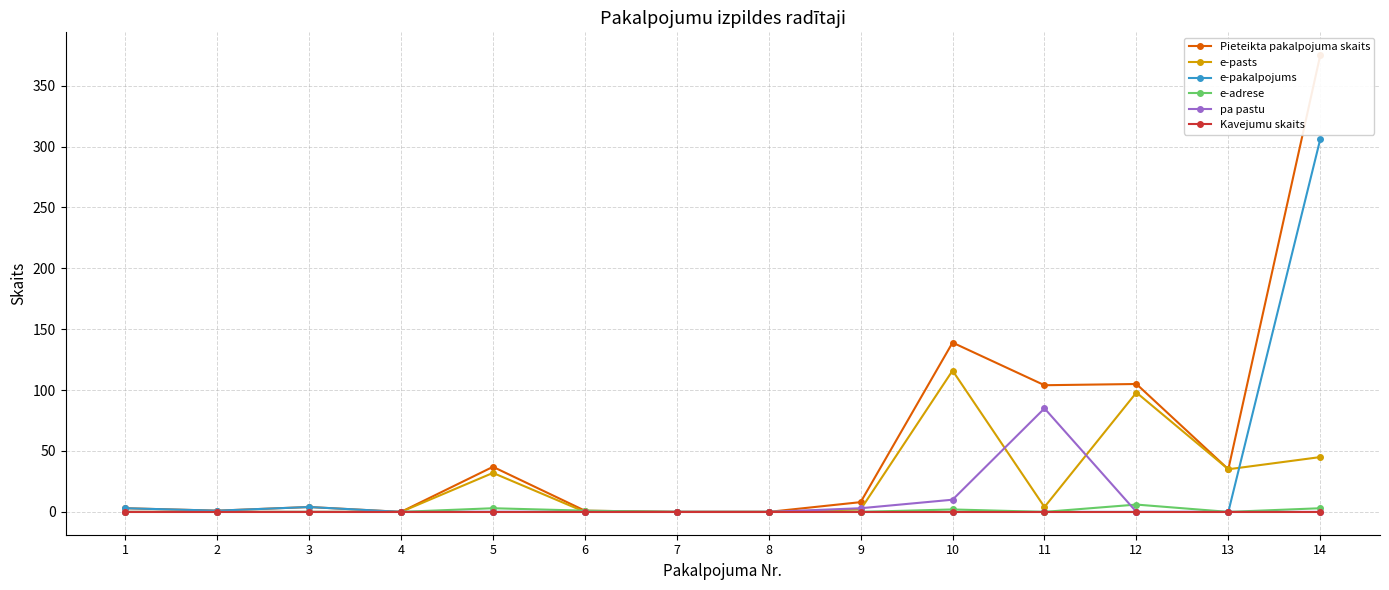

Where is the first local maximum for Pieteikta pakalpojuma skaits?

3